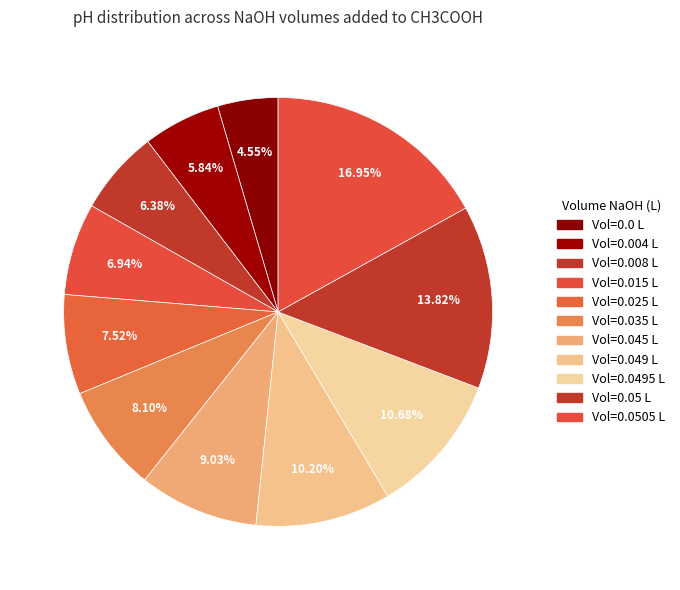

Count the number of slices in the pie.

11